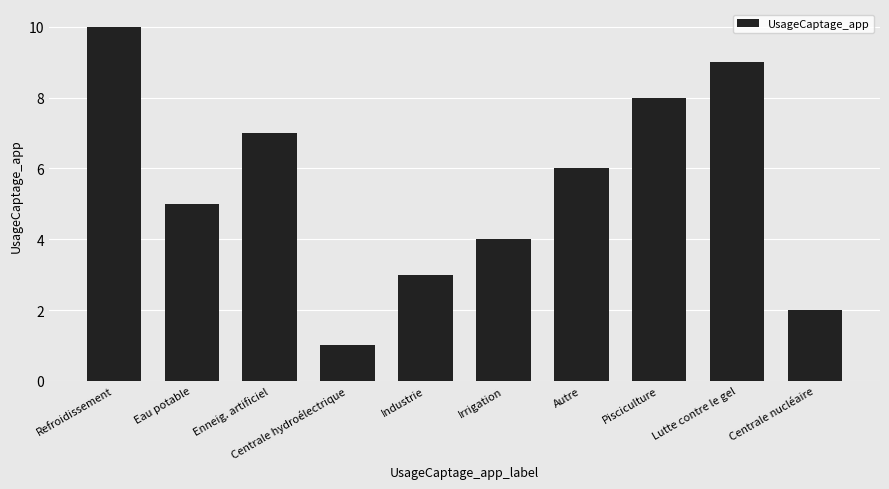

Does the chart contain any negative values?

No